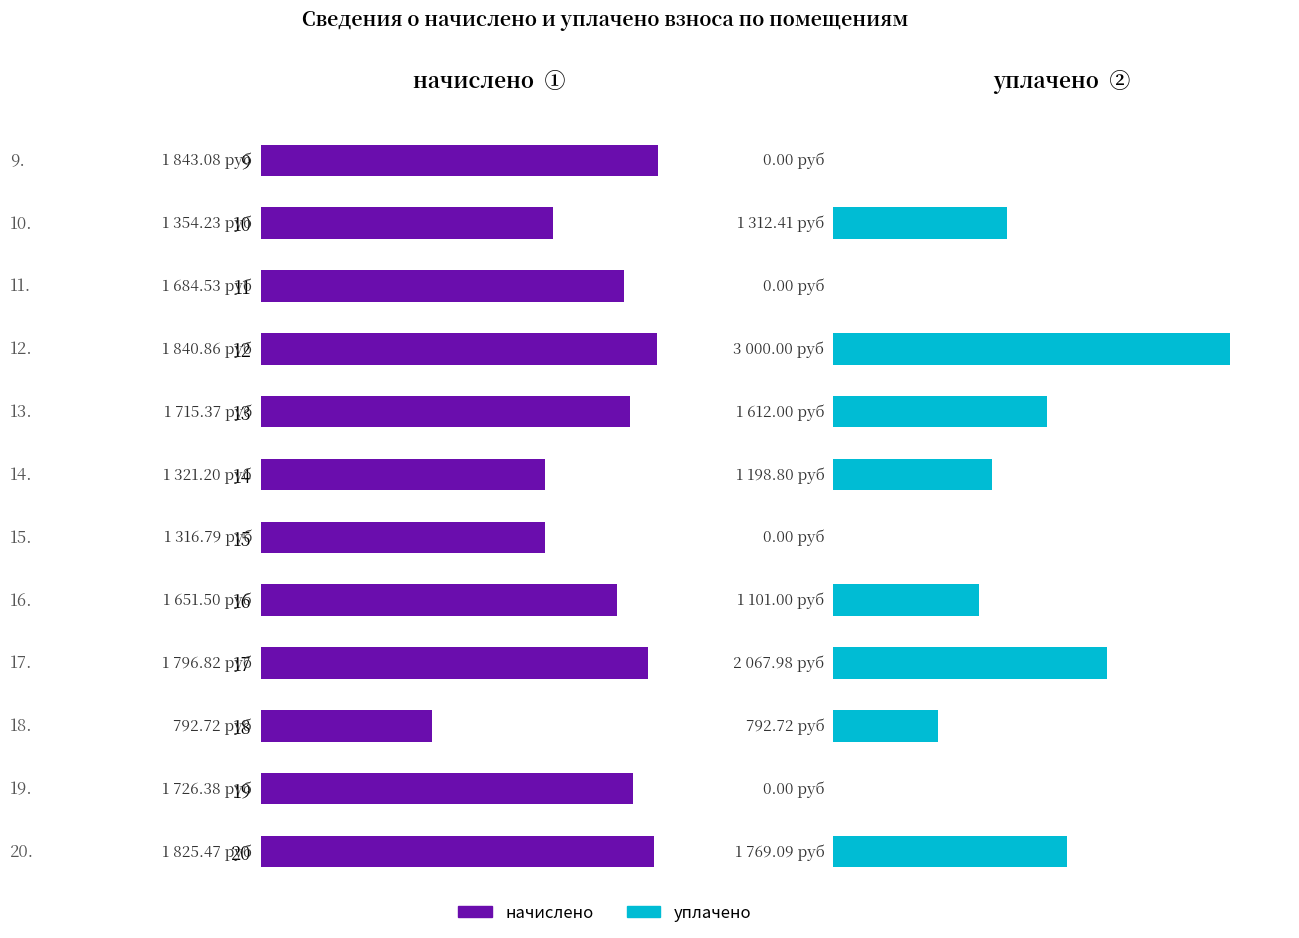

Which series has the widest spread of values?

уплачено